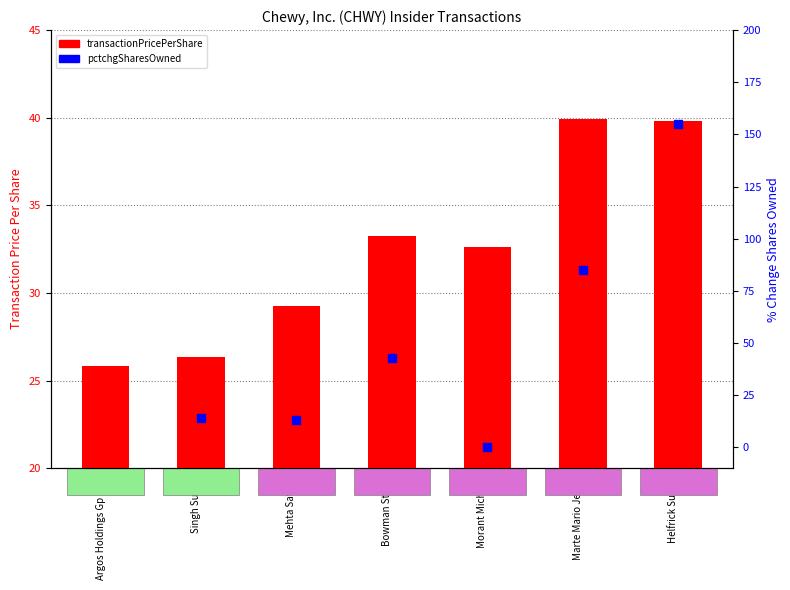

Which series reaches the maximum Y coordinate?

pctchgSharesOwned